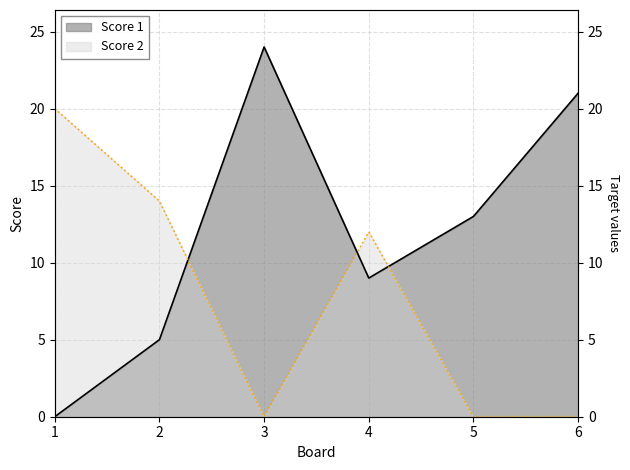

What are all the series names shown in the legend?

Score 1, Score 2